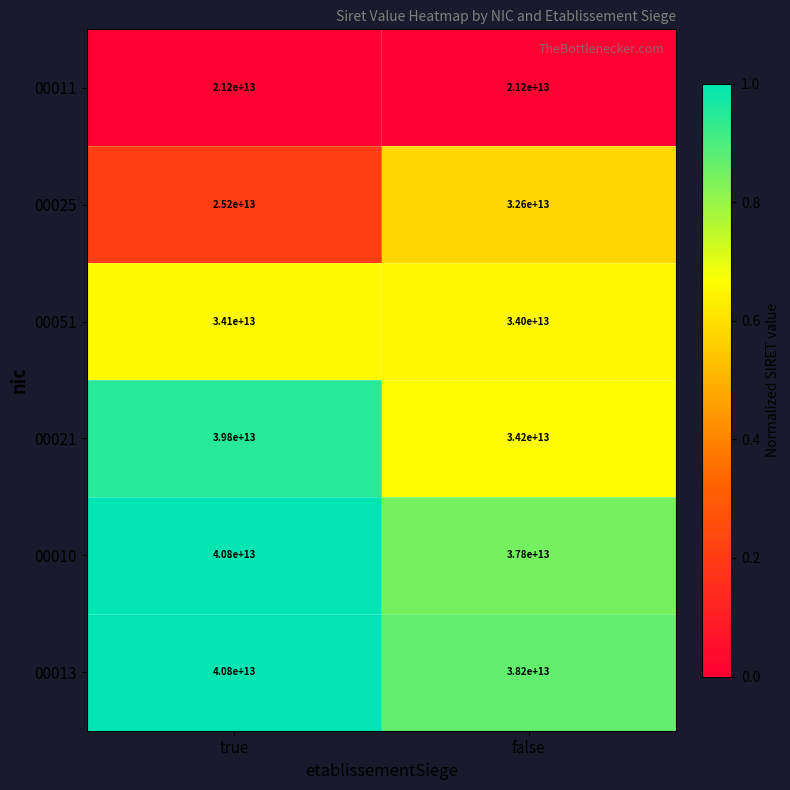

Which series has the largest range (max minus min)?

00025